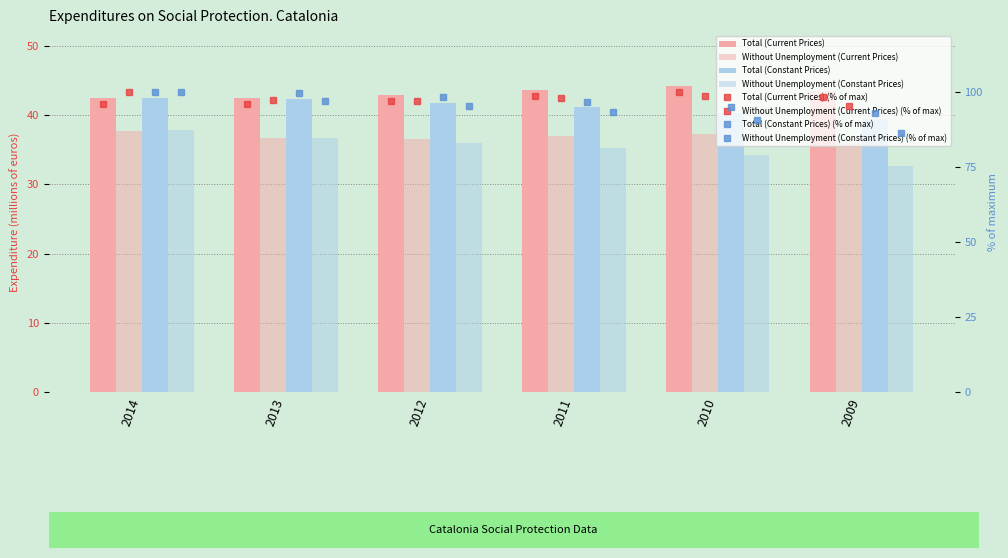

What is the difference between the maximum and minimum values in the Total (Constant Prices) series?

3.0